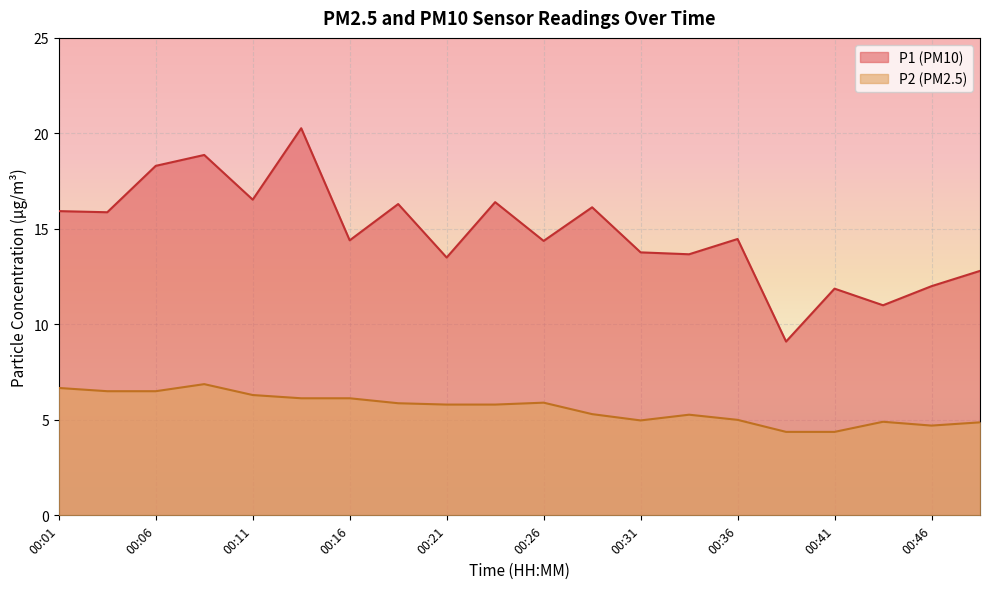

What is the difference between the maximum and second lowest values in the P2 series?

2.5